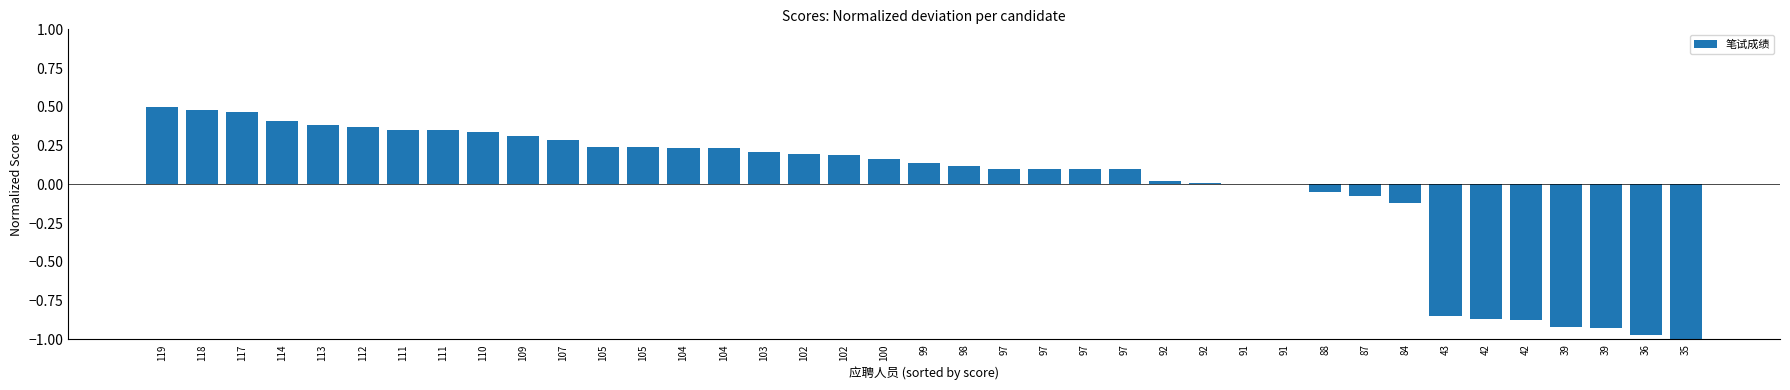

At which label is the value closest to 0?

91